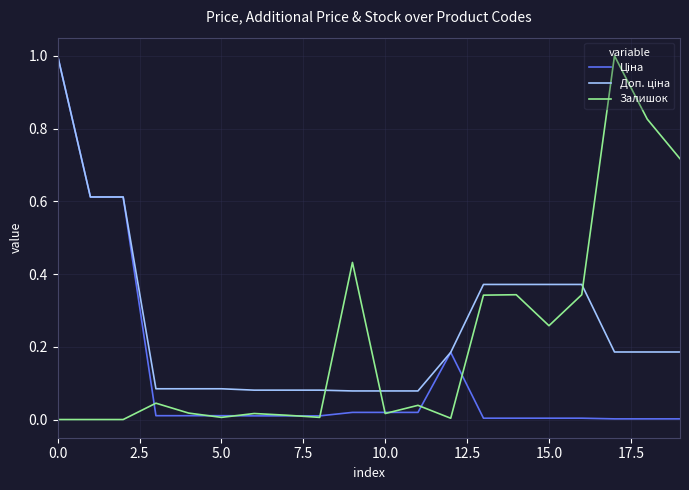

Does the chart have visible grid lines?

Yes